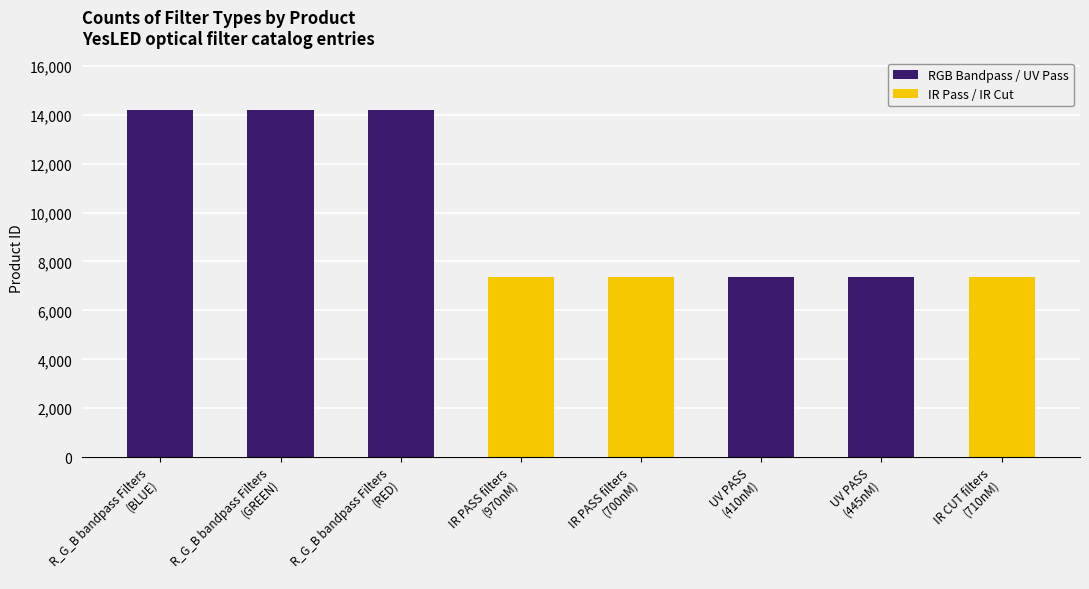

What is the average value?

9925